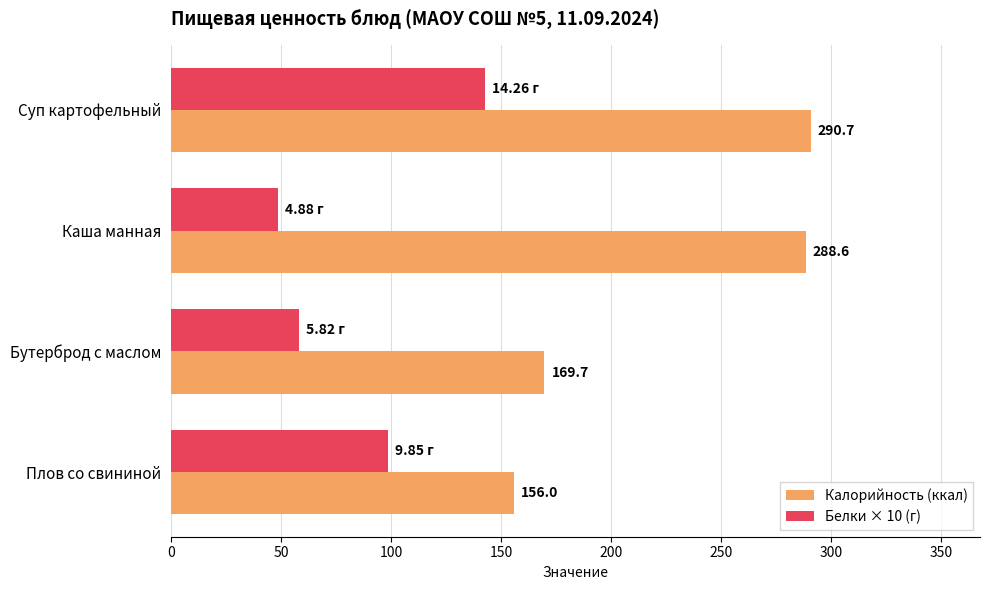

At which label is Калорийность (ккал) closest to 223?

Бутерброд с маслом